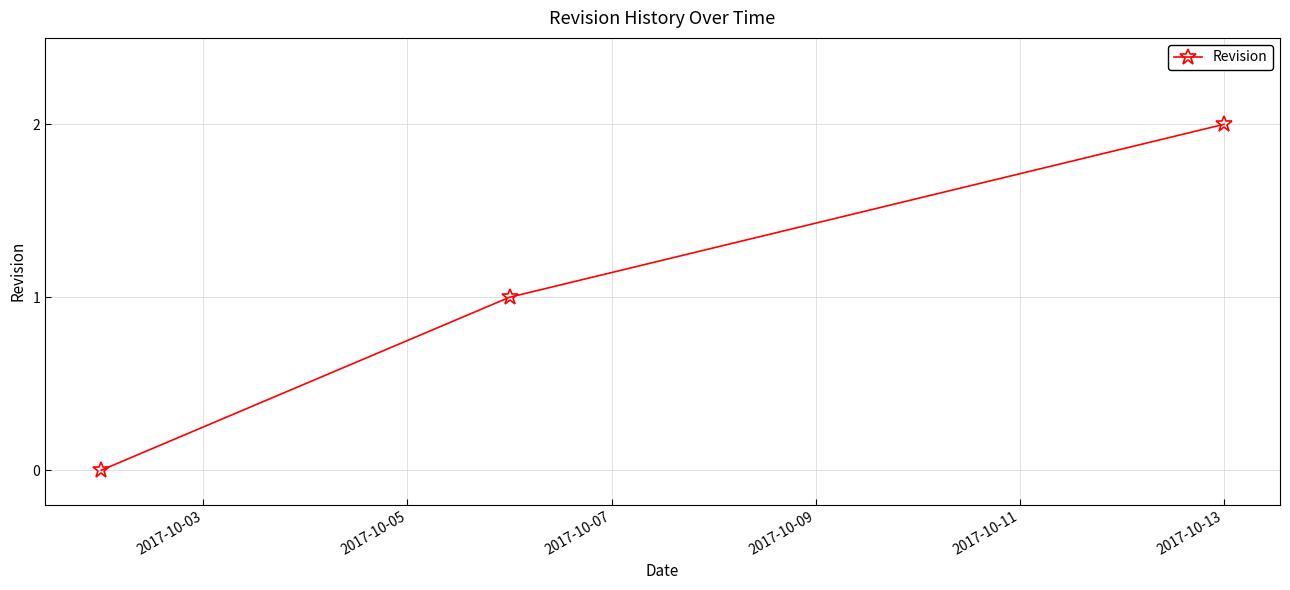

How many values are between 0 and 2?

3